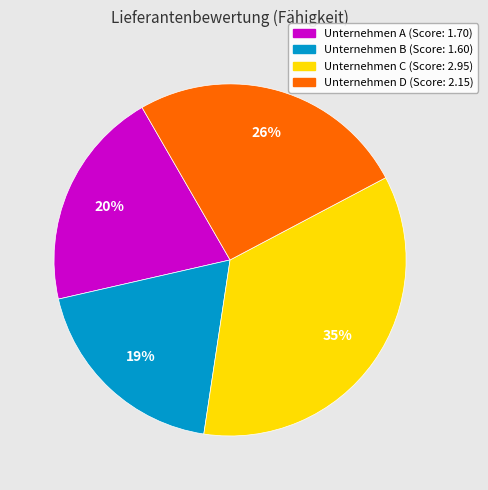

Is the sum of Unternehmen B and Unternehmen C greater than half?

Yes